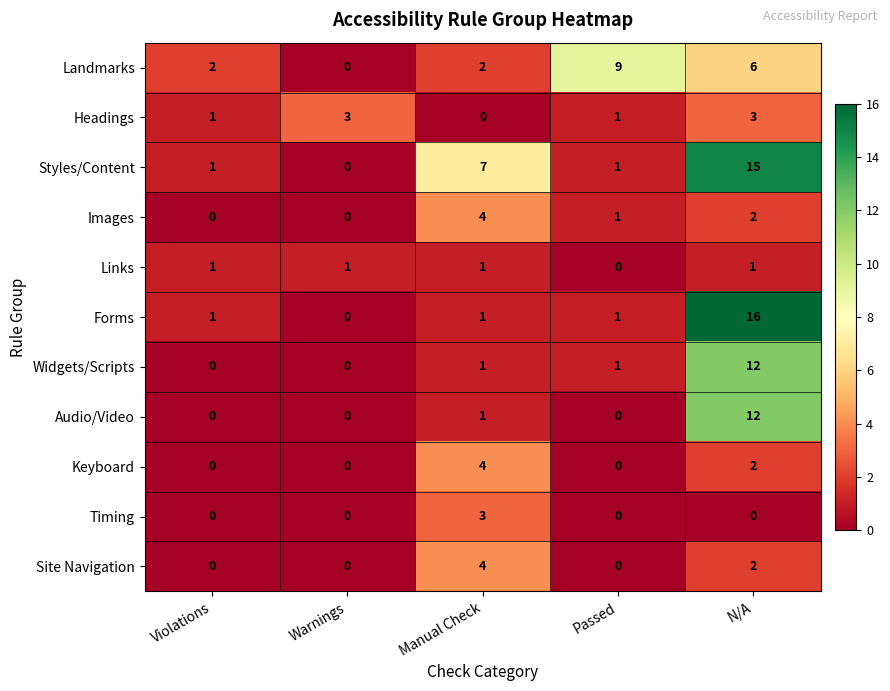

Between Violations and N/A, which series saw the biggest shift?

Forms